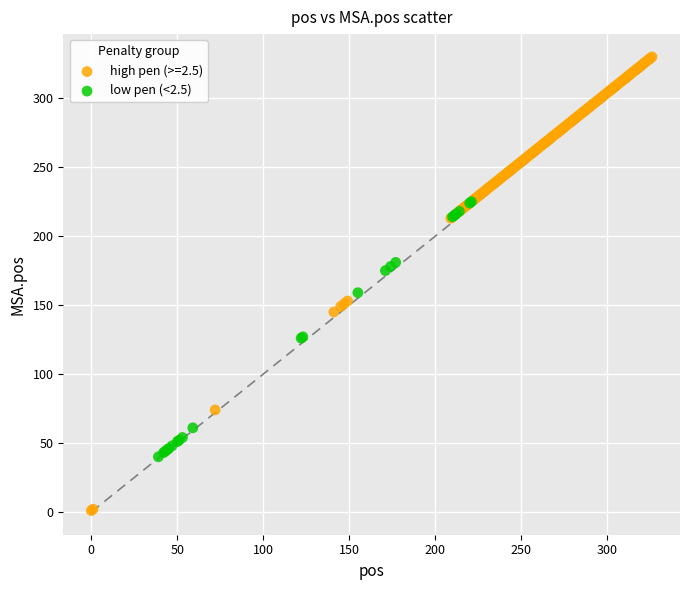

Which series contains the highest Y value?

high pen (>=2.5)